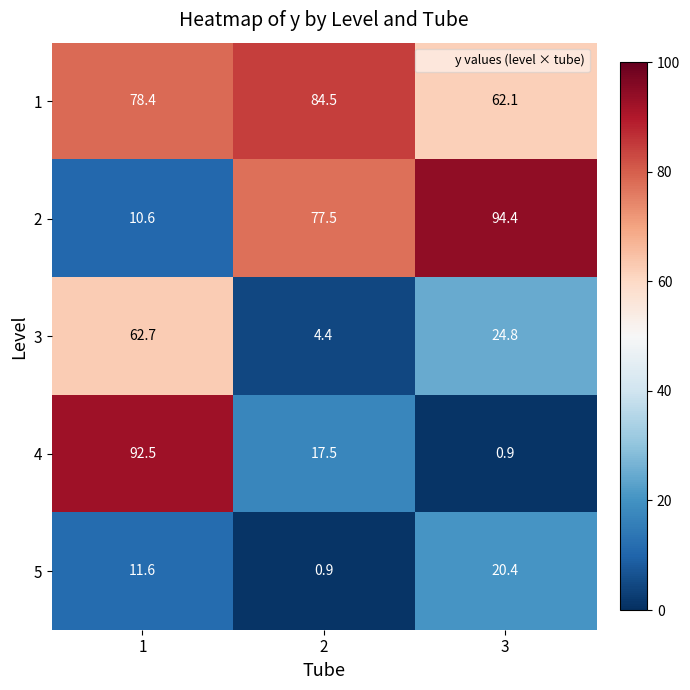

How many data points in 3 are above 24?

2